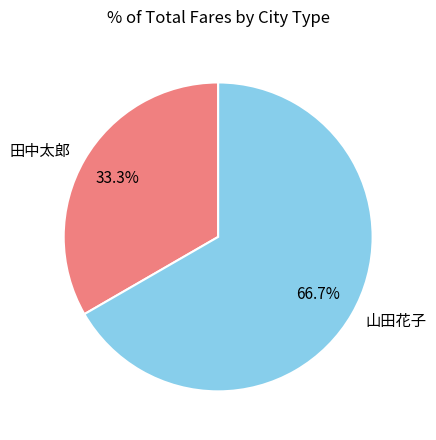

Is there any slice that represents more than half of the pie?

Yes